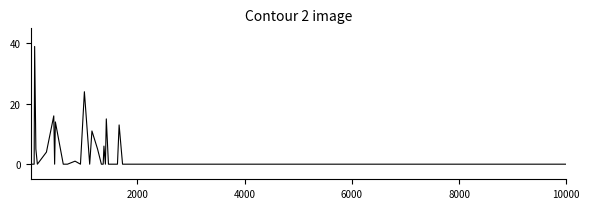

What is the maximum value shown in the chart?

39